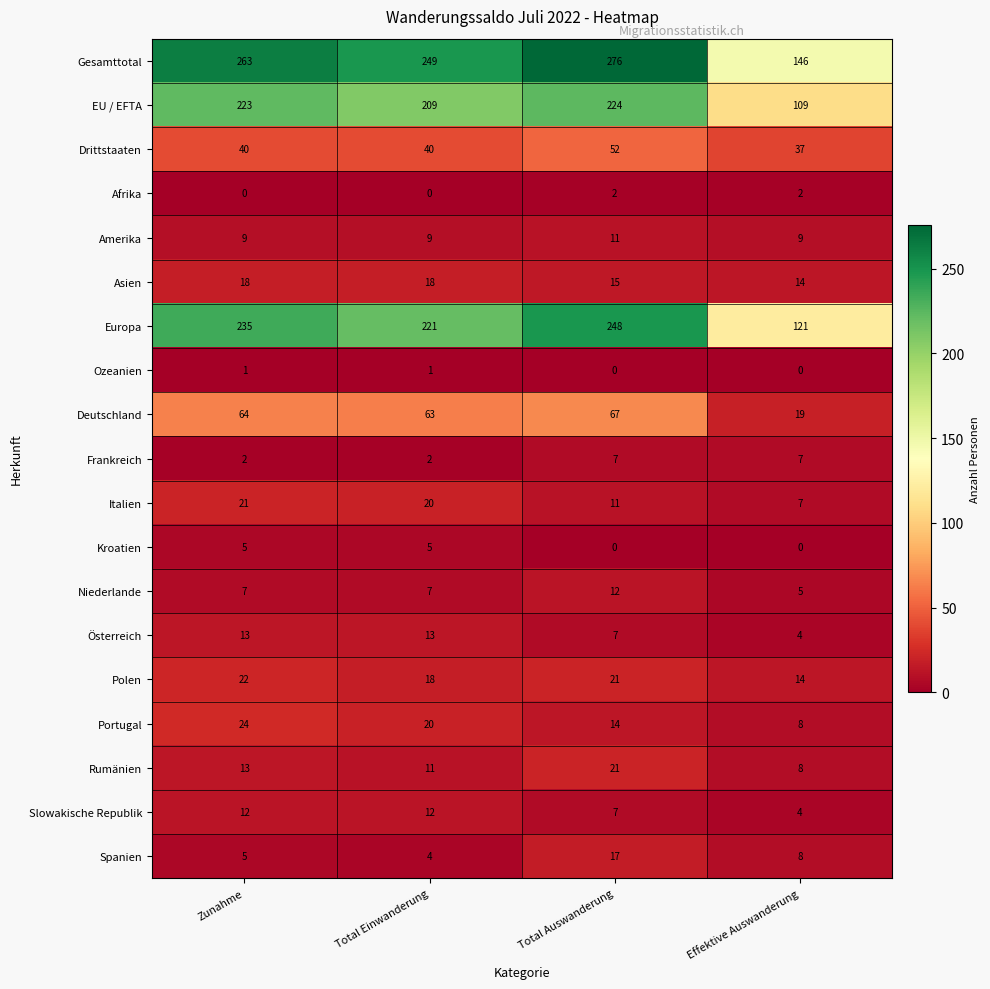

How many categories are shown in the chart?

4